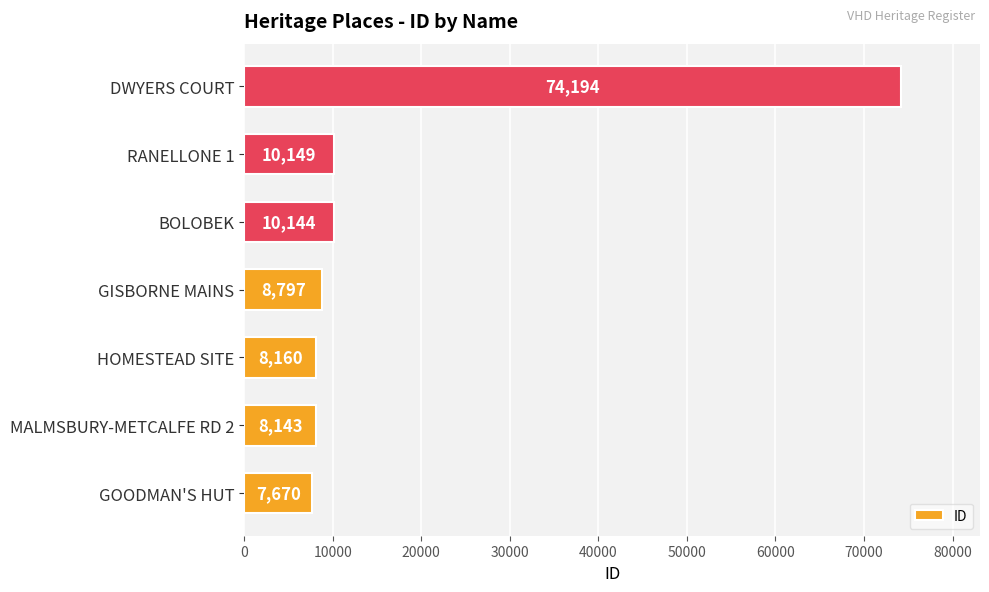

What is the change in value from GISBORNE MAINS to RANELLONE 1?

+1352